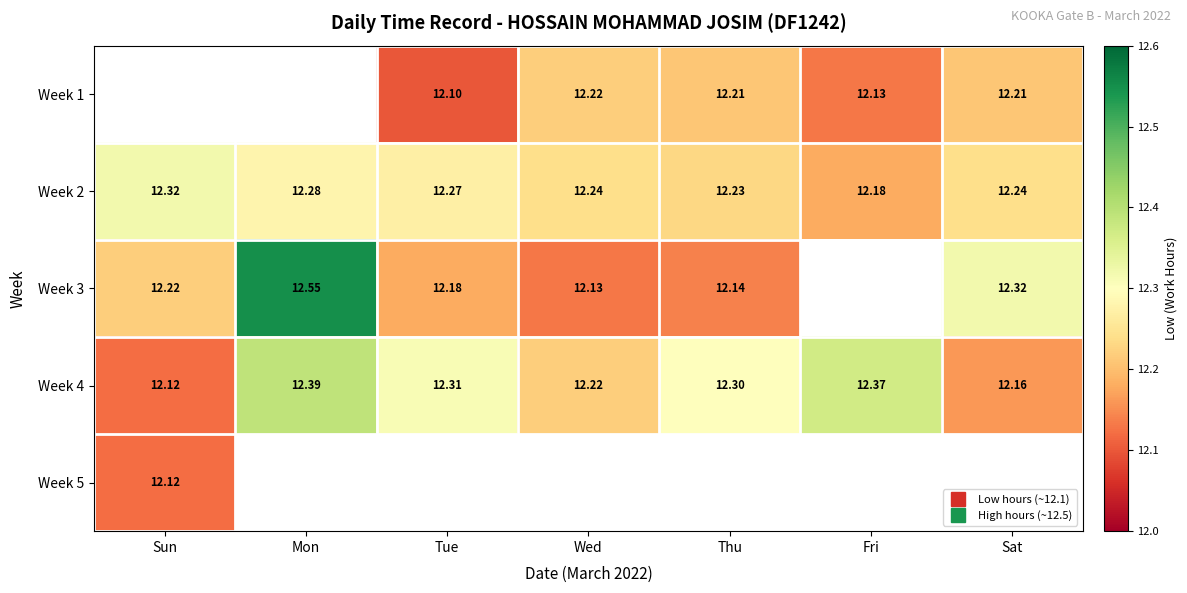

Rank the categories by Week 2 value from lowest to highest.

Fri, Thu, Wed, Sat, Tue, Mon, Sun